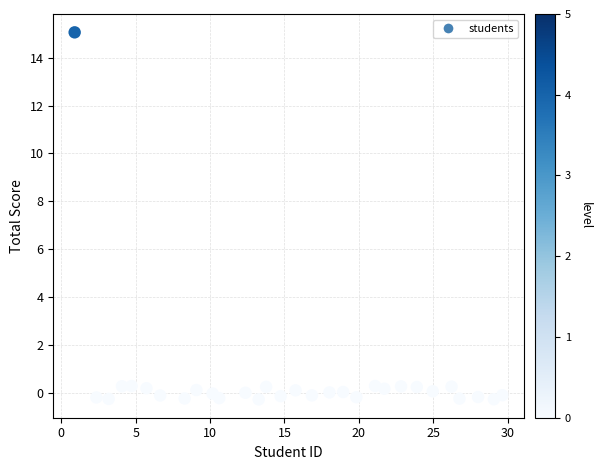

What is the range of Y values (max minus min)?

15.3